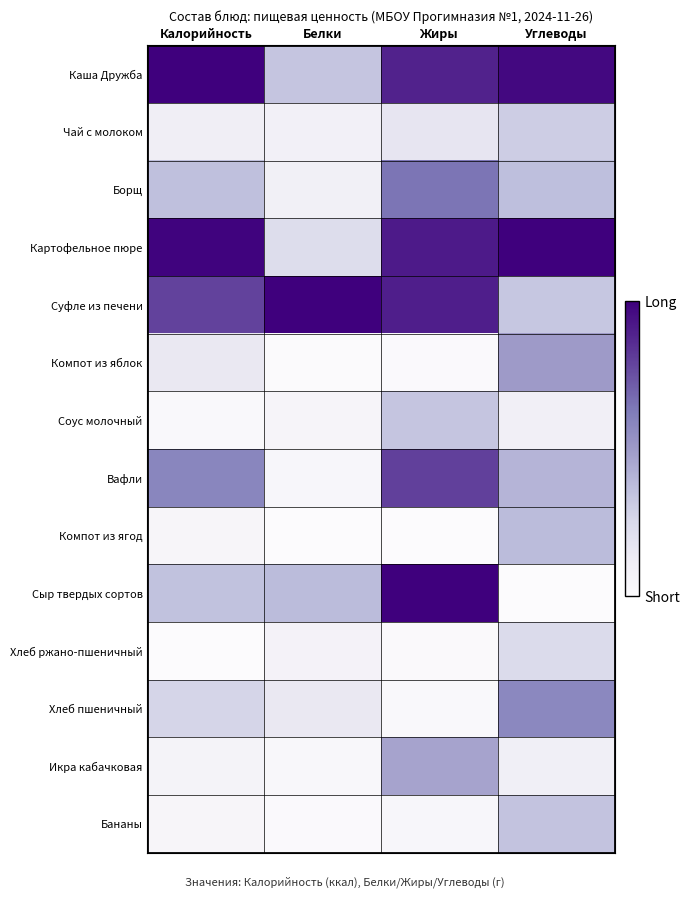

Reading left to right, extract all data points from this chart.

Каша Дружба: Калорийность=1.0	Белки=0.3	Жиры=0.9	Углеводы=1.0
Чай с молоком: Калорийность=0.1	Белки=0.1	Жиры=0.2	Углеводы=0.3
Борщ: Калорийность=0.4	Белки=0.1	Жиры=0.6	Углеводы=0.4
Картофельное пюре: Калорийность=1.0	Белки=0.2	Жиры=0.9	Углеводы=1.0
Суфле из печени: Калорийность=0.8	Белки=1.0	Жиры=0.9	Углеводы=0.3
Компот из яблок: Калорийность=0.2	Белки=0.0	Жиры=0.0	Углеводы=0.5
Соус молочный: Калорийность=0.0	Белки=0.1	Жиры=0.3	Углеводы=0.1
Вафли: Калорийность=0.6	Белки=0.0	Жиры=0.8	Углеводы=0.4
Компот из ягод: Калорийность=0.1	Белки=0.0	Жиры=0.0	Углеводы=0.4
Сыр твердых сортов: Калорийность=0.4	Белки=0.4	Жиры=1.0	Углеводы=0.0
Хлеб ржано-пшеничный: Калорийность=0.0	Белки=0.1	Жиры=0.0	Углеводы=0.2
Хлеб пшеничный: Калорийность=0.3	Белки=0.2	Жиры=0.0	Углеводы=0.6
Икра кабачковая: Калорийность=0.1	Белки=0.0	Жиры=0.5	Углеводы=0.1
Бананы: Калорийность=0.1	Белки=0.0	Жиры=0.0	Углеводы=0.3